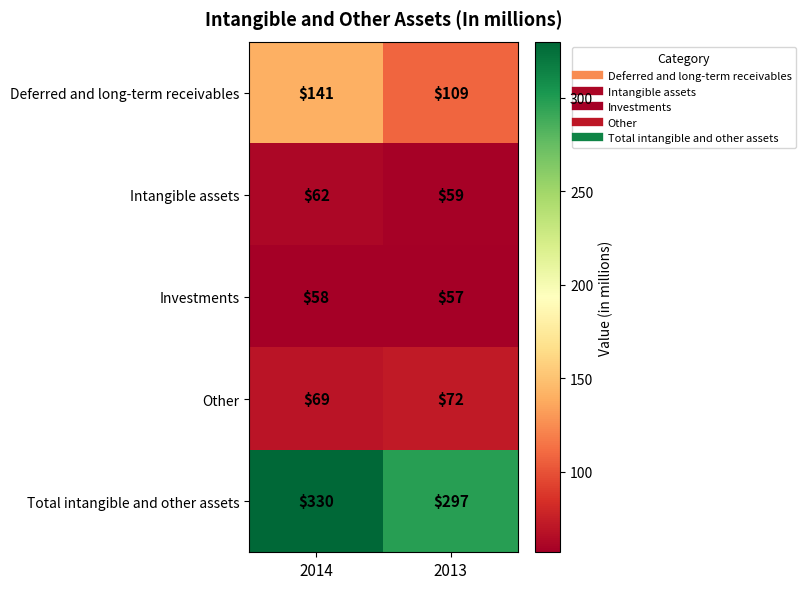

Reading right to left, extract all data points from this chart.

Deferred and long-term receivables: 109	141
Intangible assets: 59	62
Investments: 57	58
Other: 72	69
Total intangible and other assets: 297	330